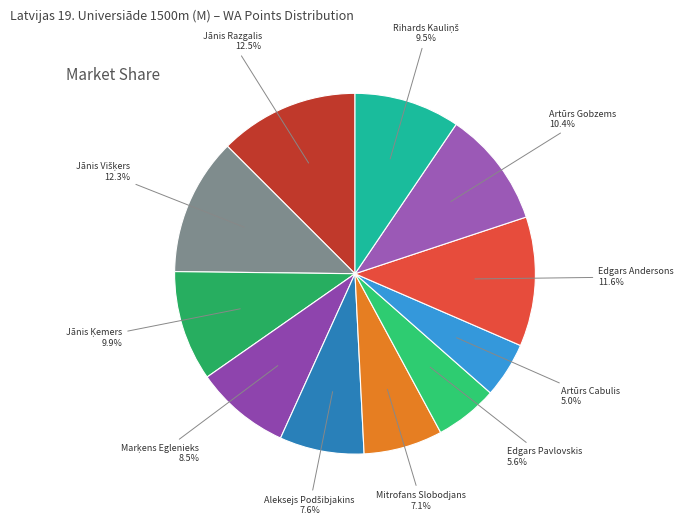

To the nearest percent, what is the average slice percentage?

9%